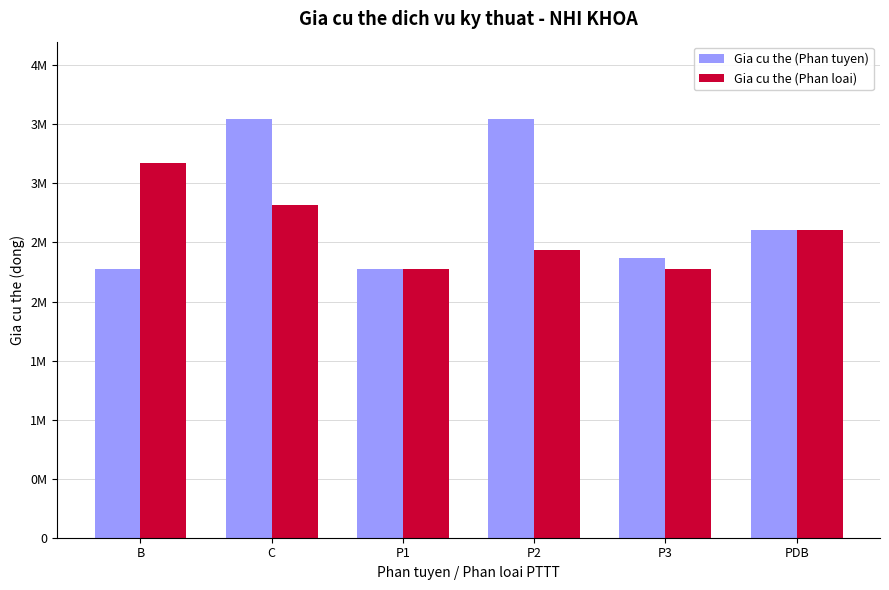

What are all the series names shown in the legend?

Gia cu the (Phan tuyen), Gia cu the (Phan loai)